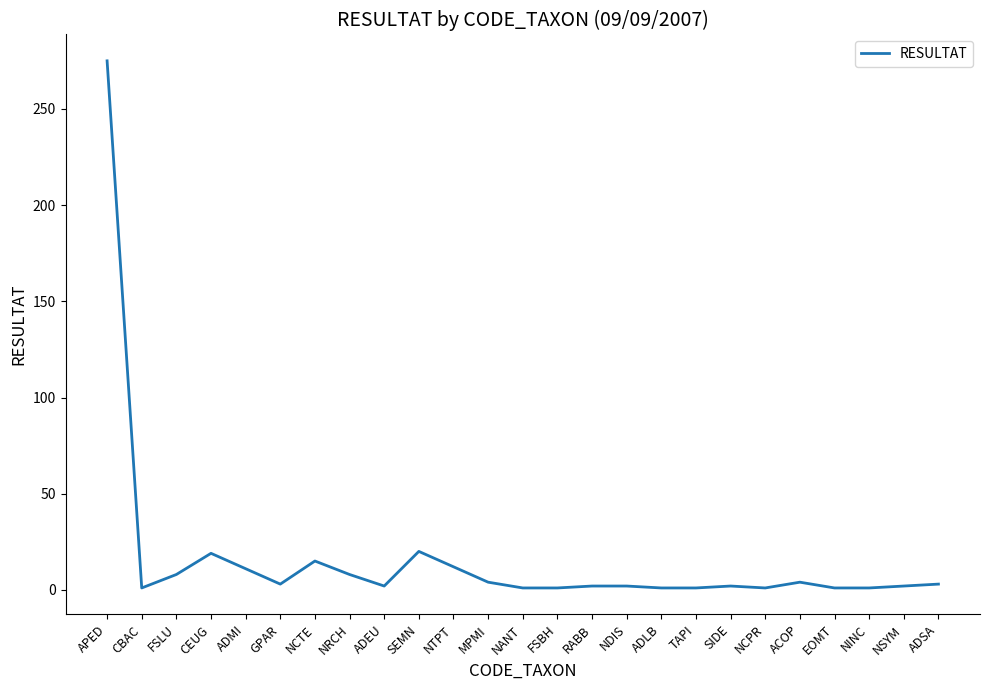

What is the difference between the maximum and minimum values?

274